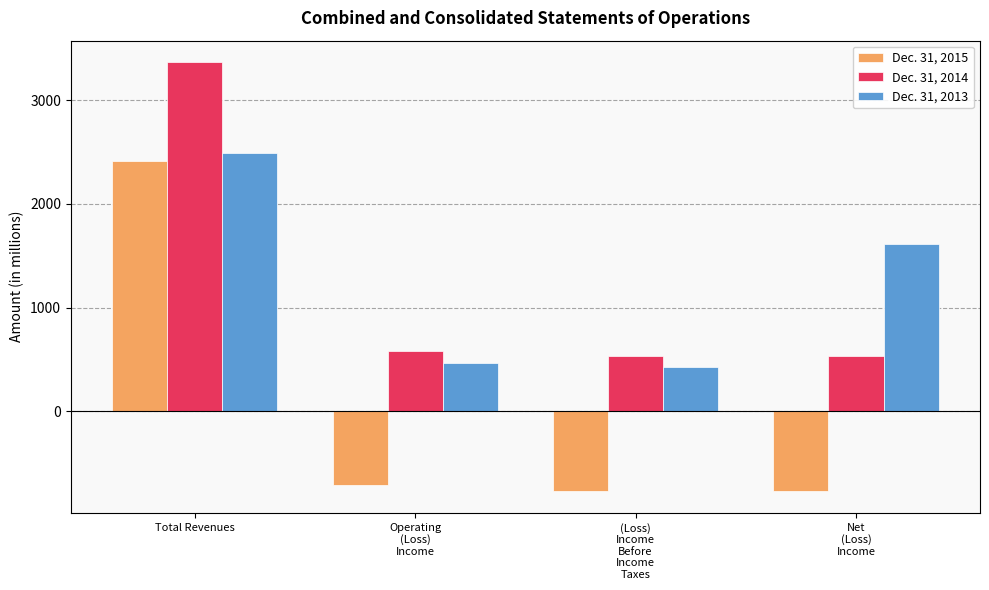

At which label is Dec. 31, 2015 closest to 823?

Operating
(Loss)
Income